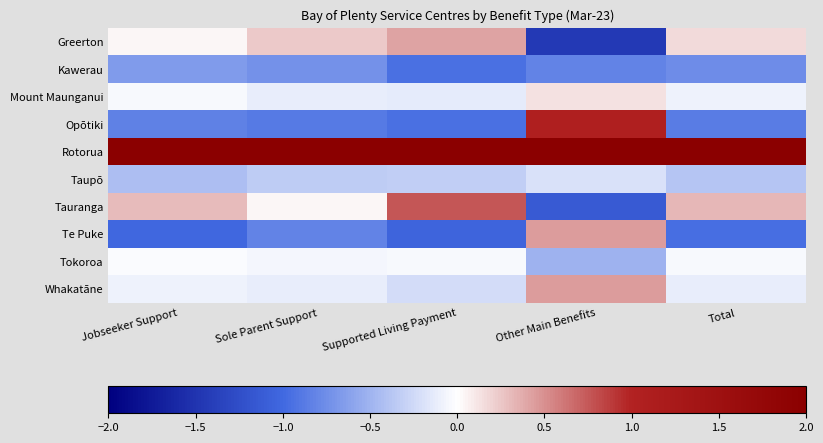

Which has a higher value, Other Main Benefits or Supported Living Payment?

Supported Living Payment